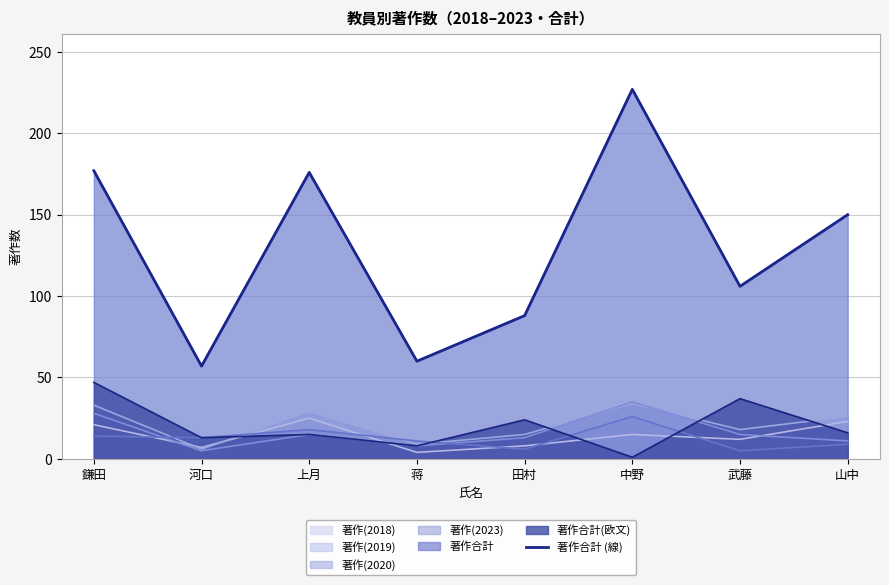

How many values are below 150?

4